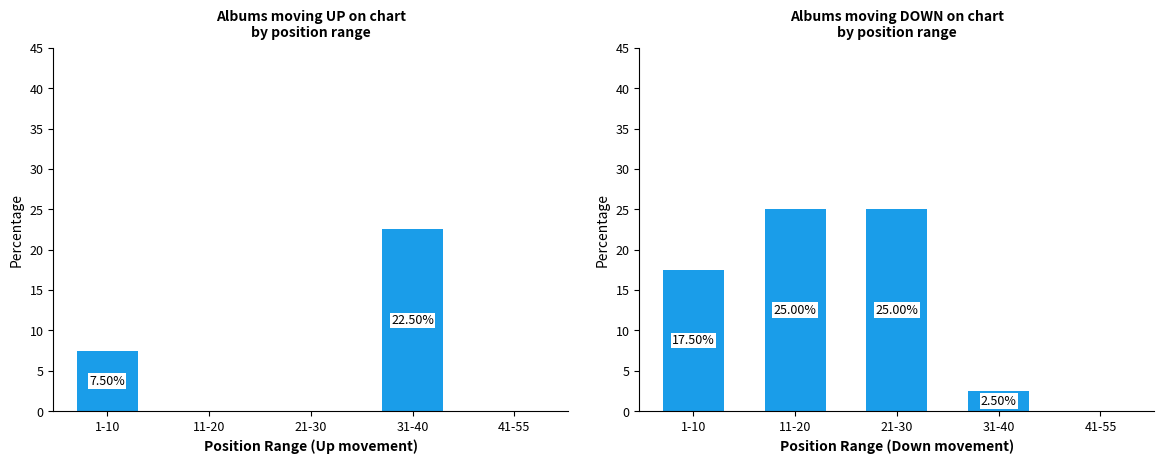

At how many categories does at least one series exceed 18?

3